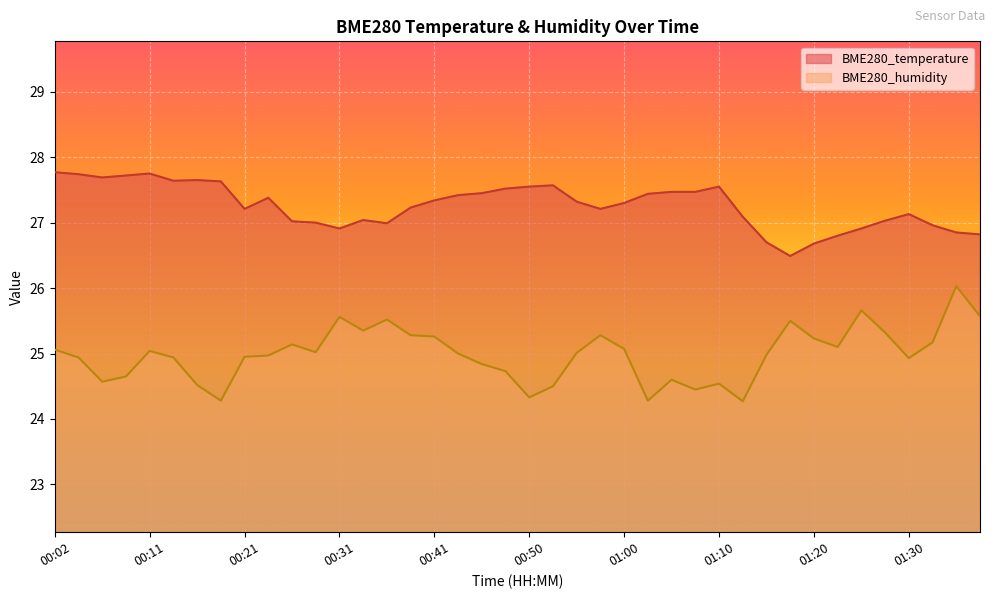

What is the value of the BME280_humidity point at the 27th from the left?

24.6